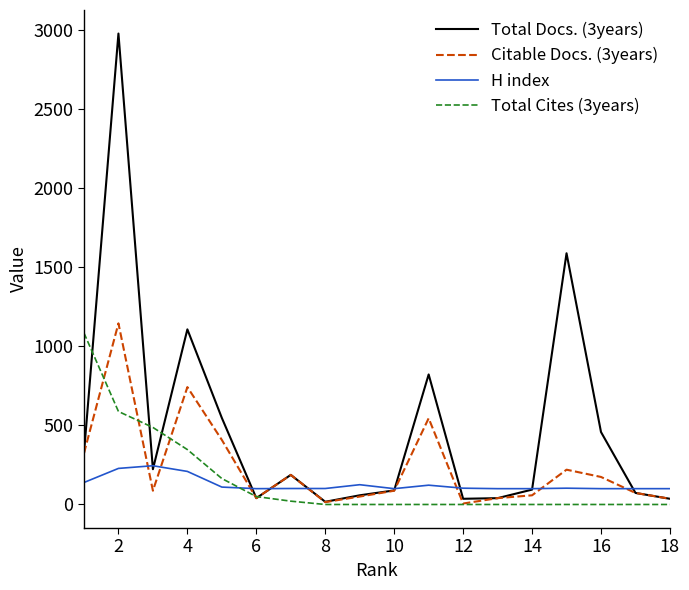

What is the lowest value of the H index series?

100